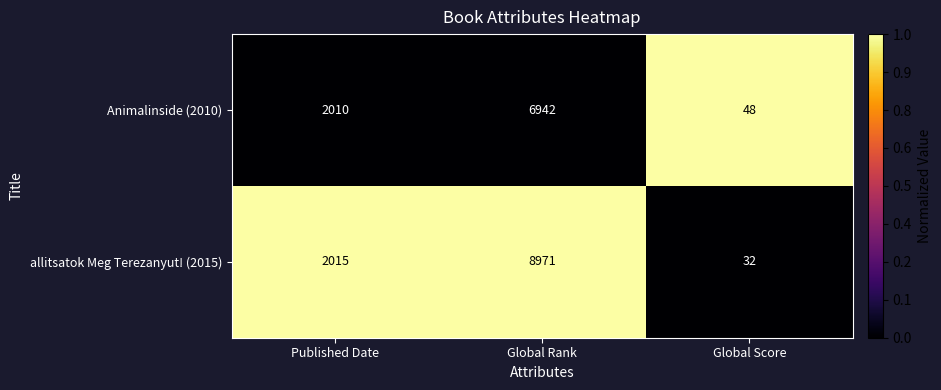

List the series in order of their peak value, highest first.

allitsatok Meg Terezanyut! (2015), Animalinside (2010)